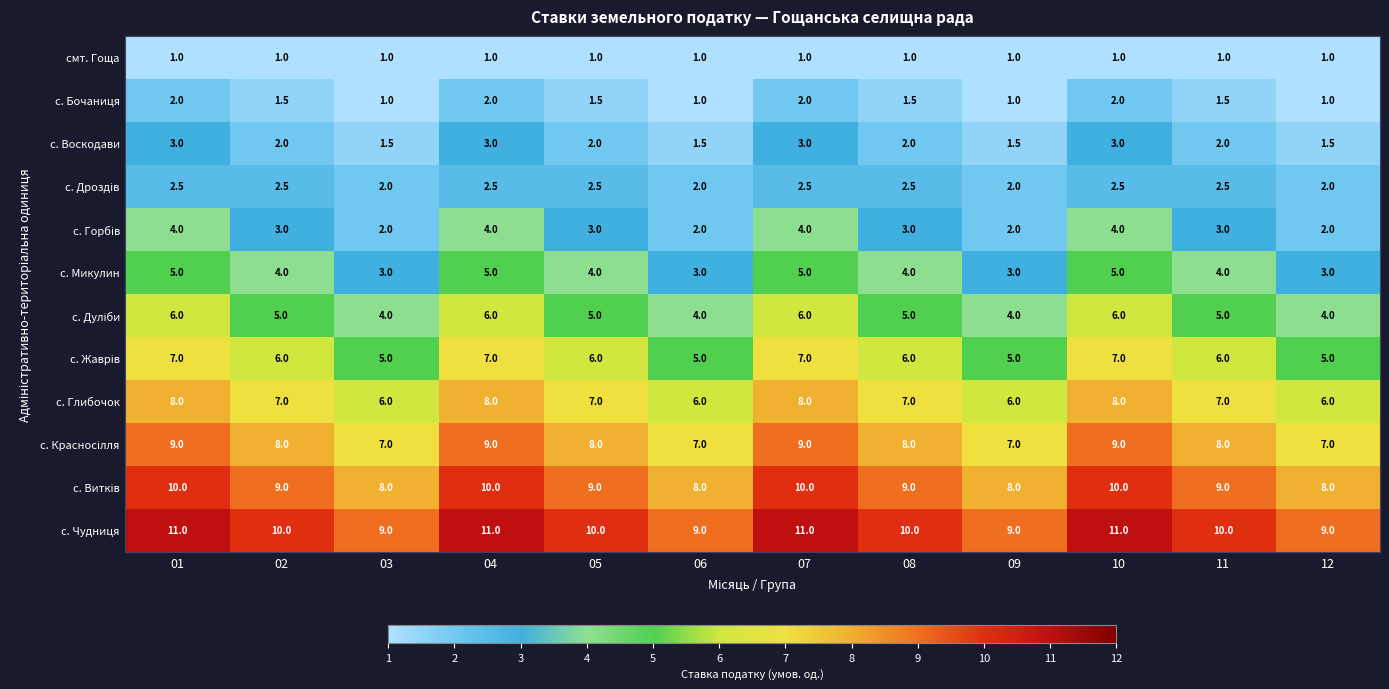

Which series has the largest total across all categories?

с. Чудниця